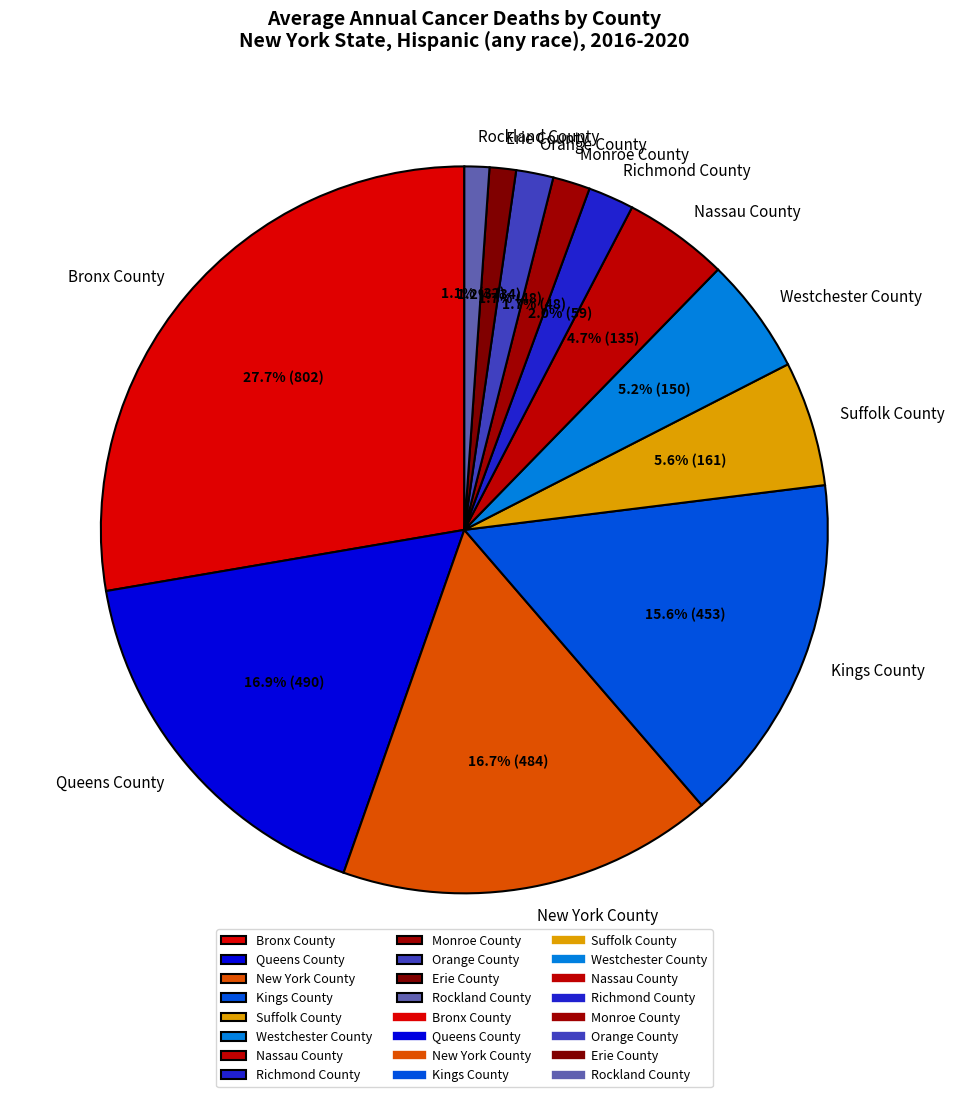

To the nearest percent, what is the difference between the largest and smallest slice percentages?

27%